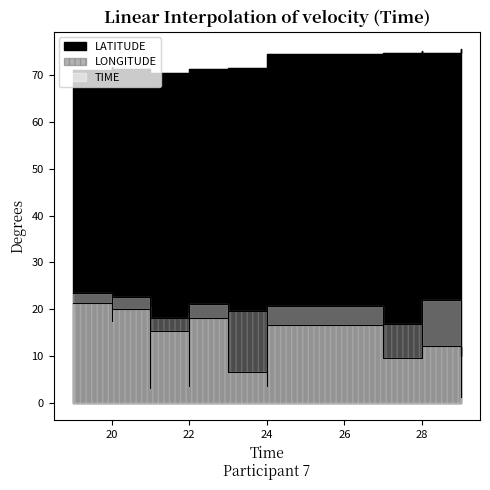

True or false: LONGITUDE has a value of 32.2 at 22.

False